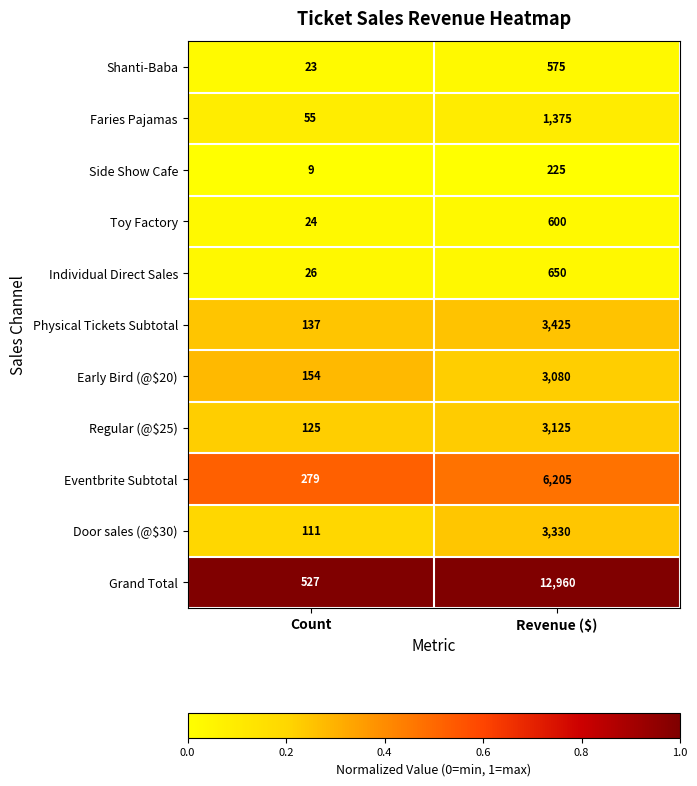

What is the difference between the highest and lowest values at Count?

518